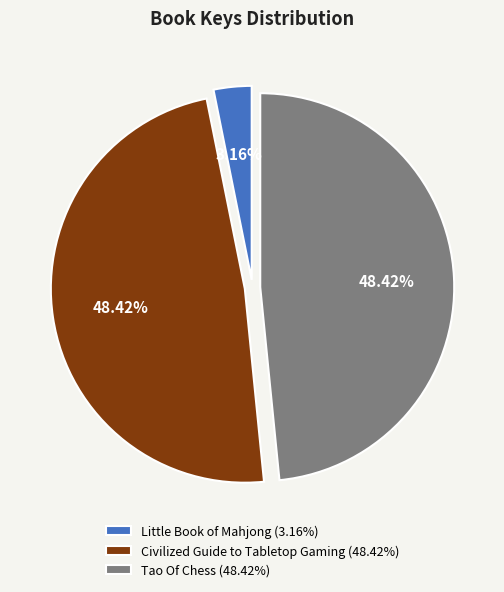

Combined, what portion of the pie is Civilized Guide to Tabletop Gaming and Tao Of Chess?

96.8%